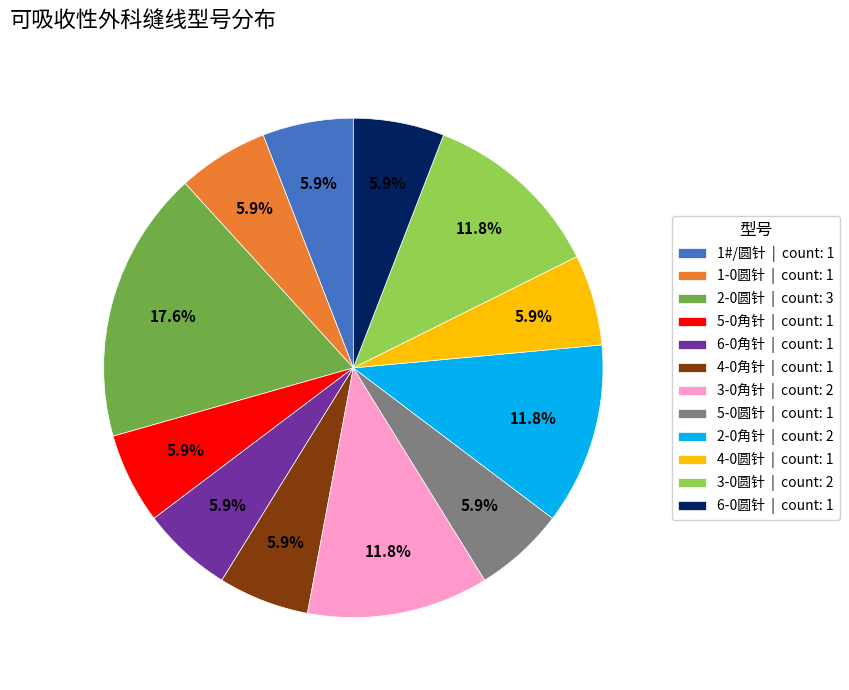

How much of the chart is everything except 2-0角针 | count: 2?

88.2%